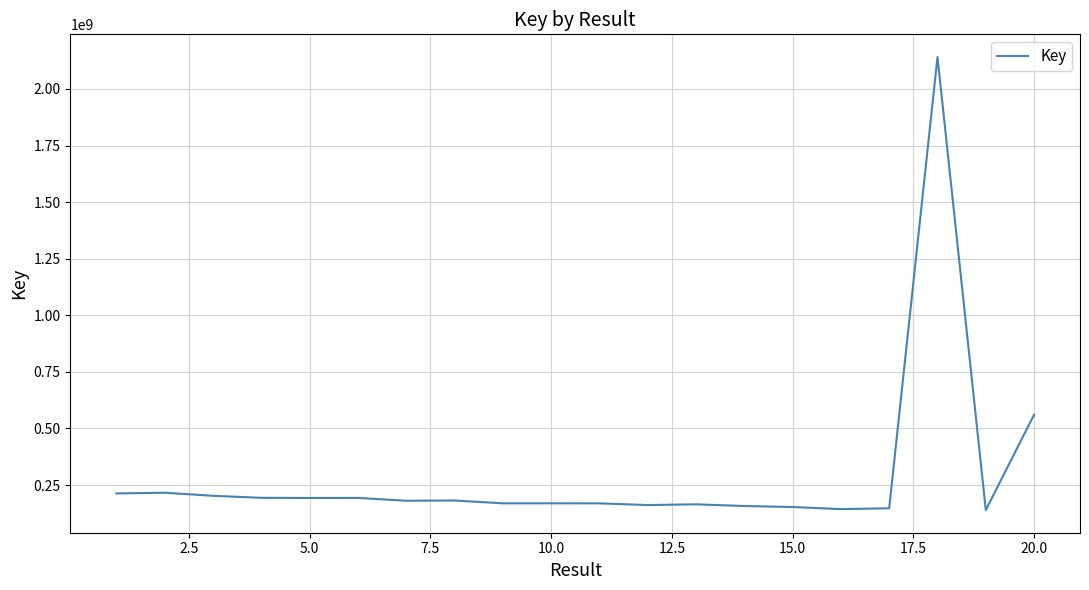

What is the minimum value shown in the chart?

139560900